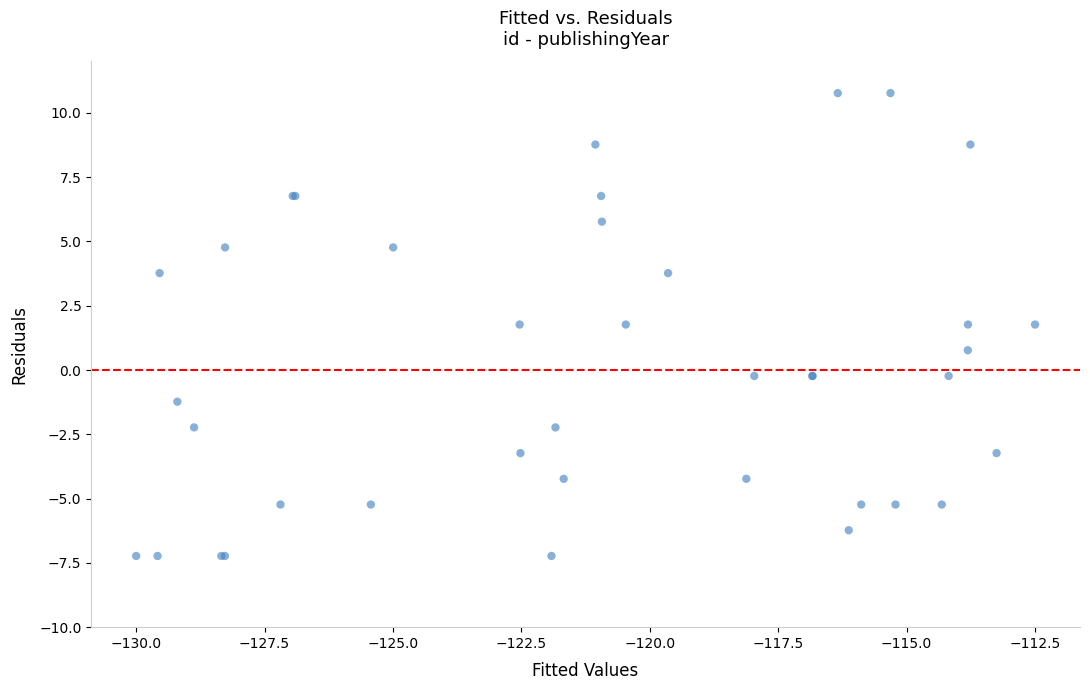

What Y value in the scatter plot is closest to 1?

0.8